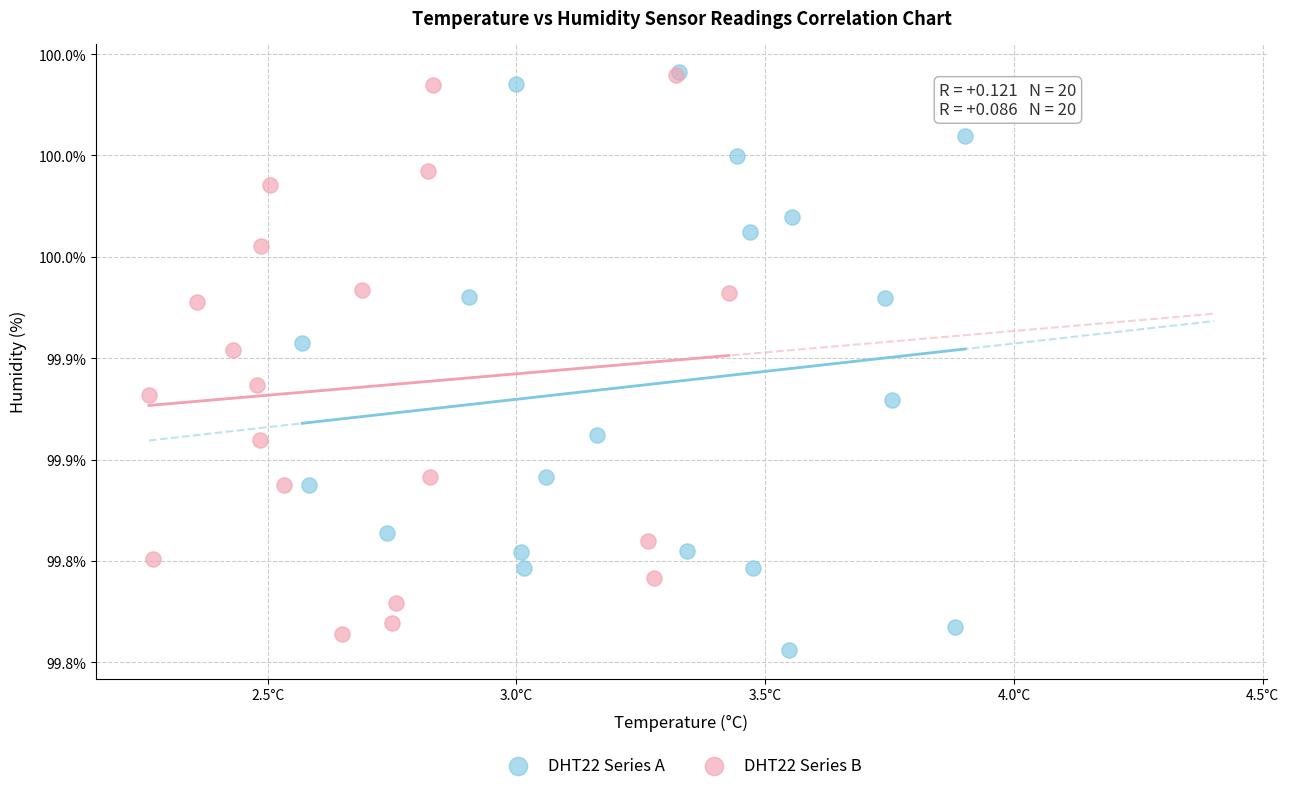

What are all the series names shown in the legend?

DHT22 Series A, DHT22 Series B